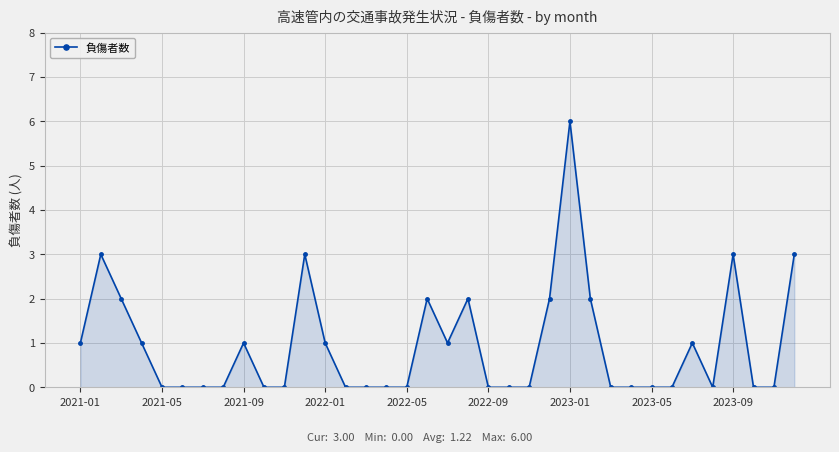

What is the sum of all values?

34